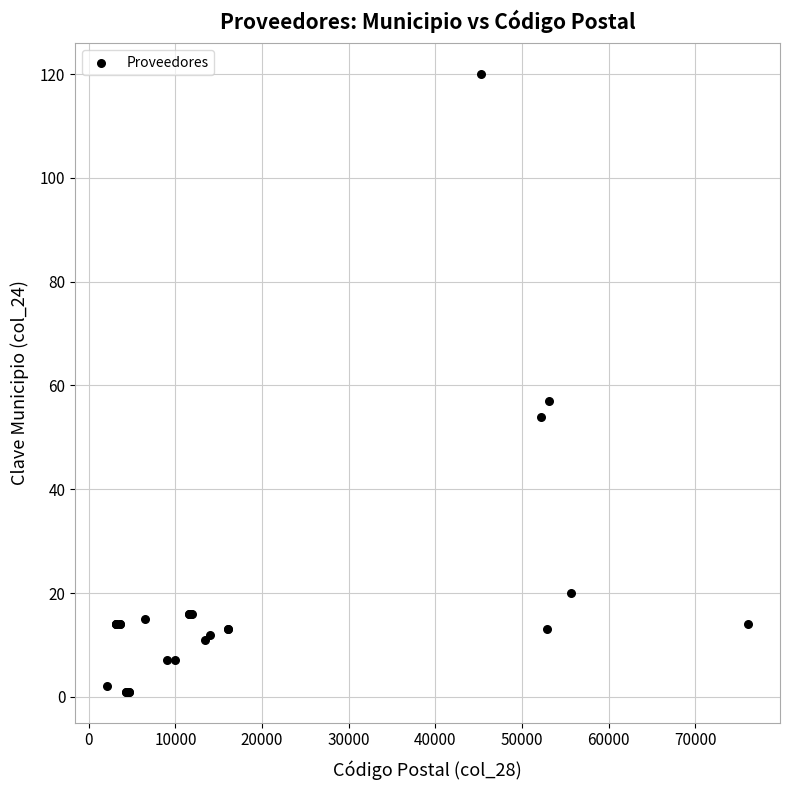

What Y value in the scatter plot is closest to 60?

57